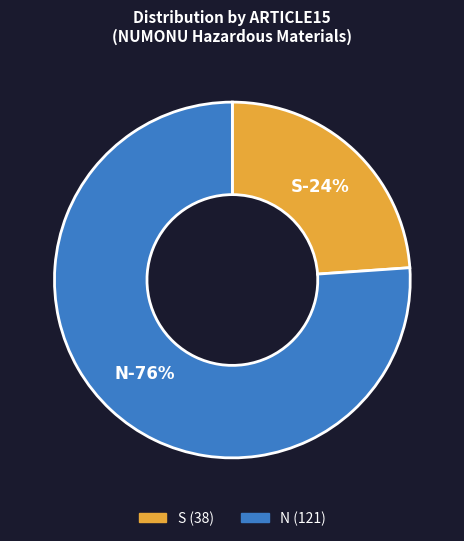

What is the largest slice in the pie chart?

N